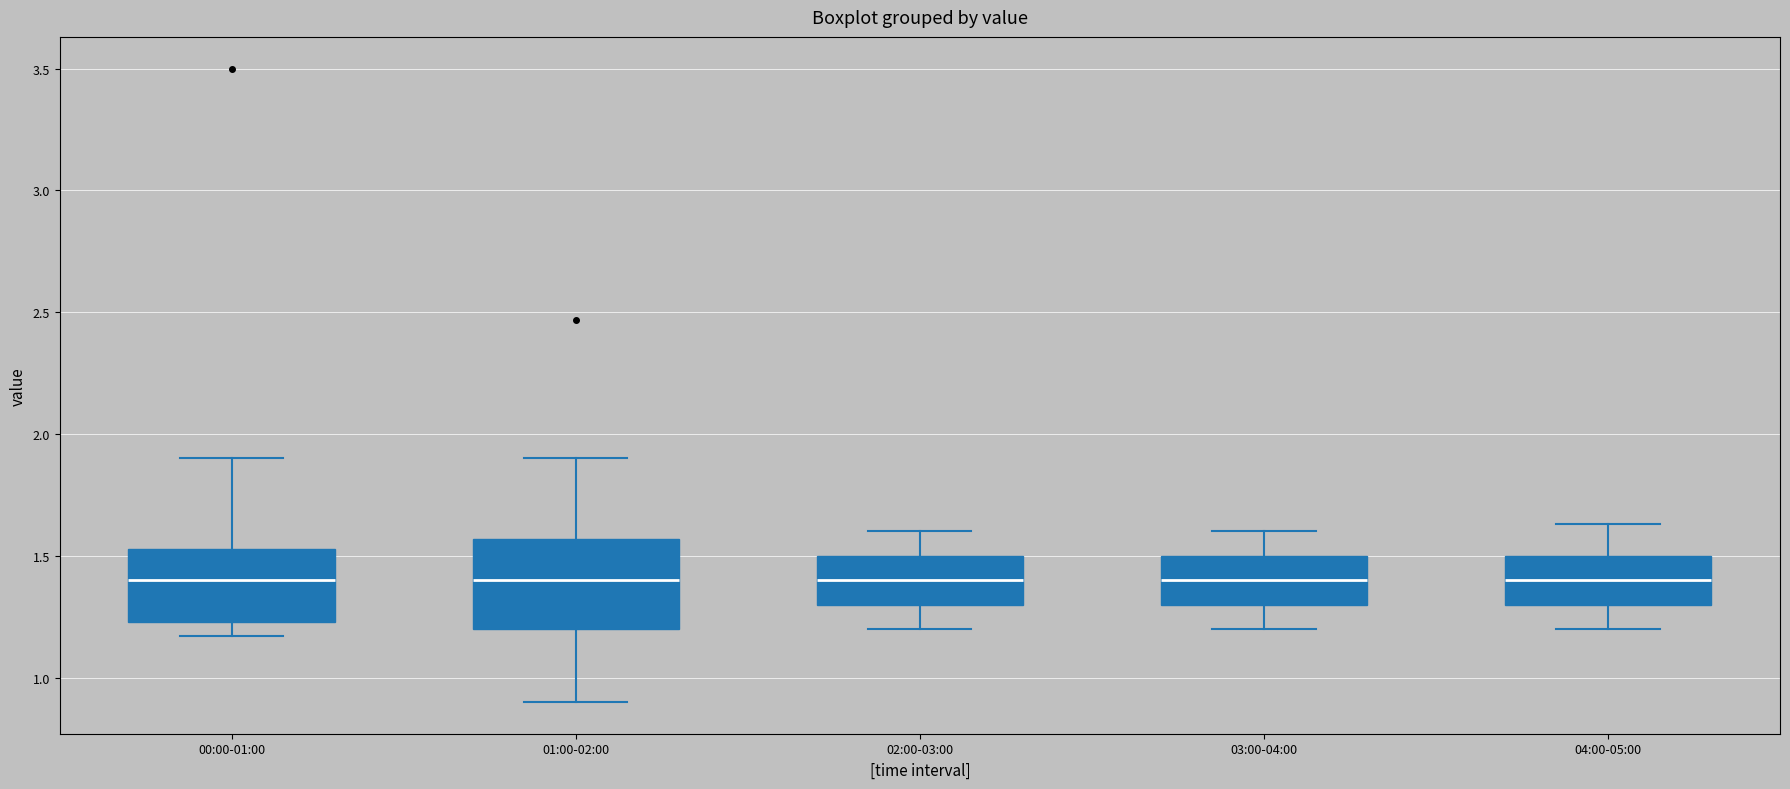

Which box is the tallest, from its lower edge to its upper edge?

01:00-02:00